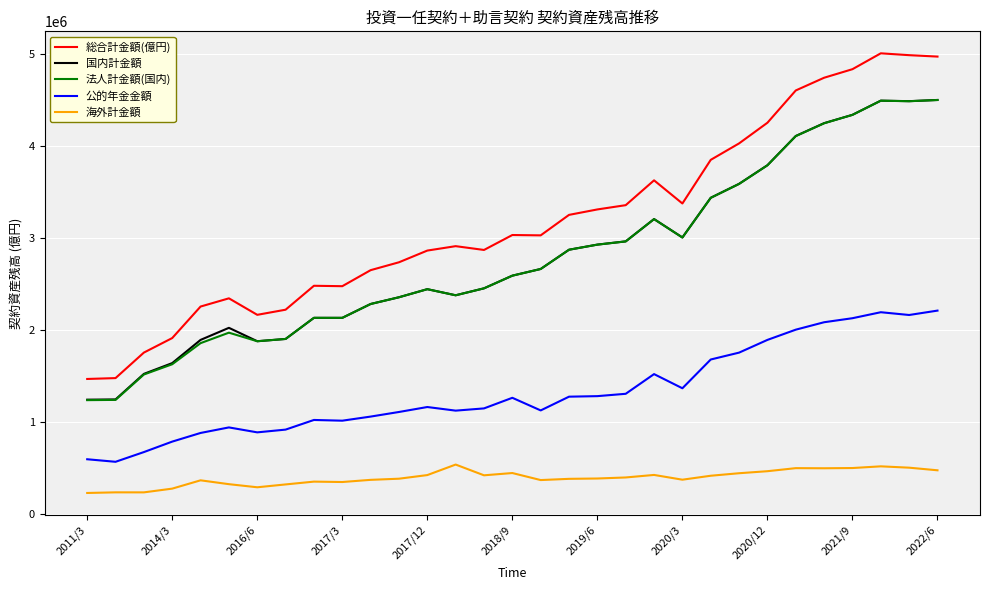

Which series has the widest spread of values?

総合計金額(億円)